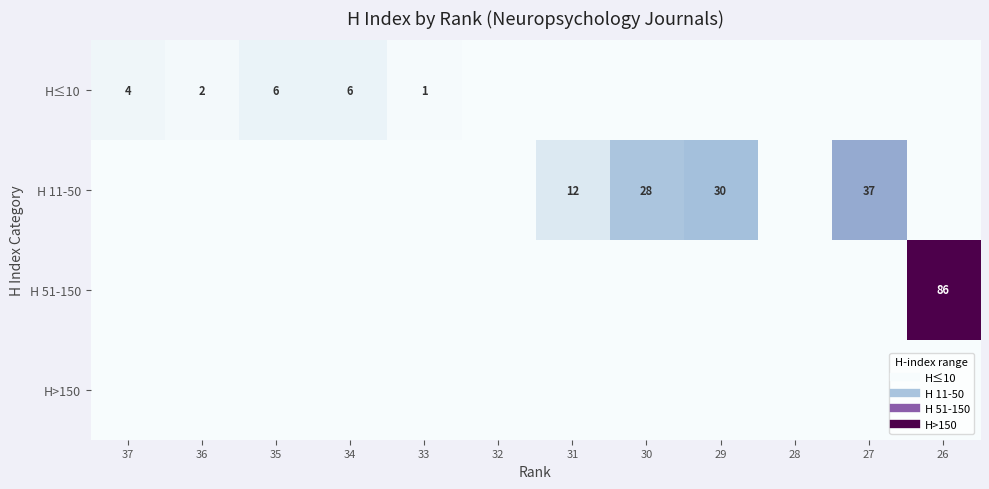

Which series changed the most between 34 and 31?

H 11-50